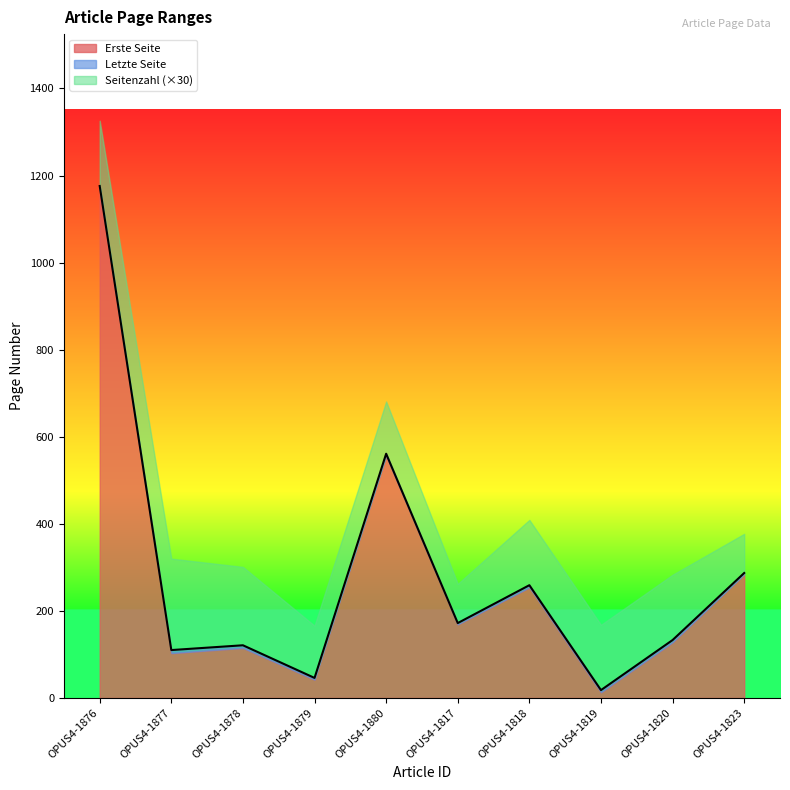

Is it true that Erste Seite equals 1171 at OPUS4-1876?

True